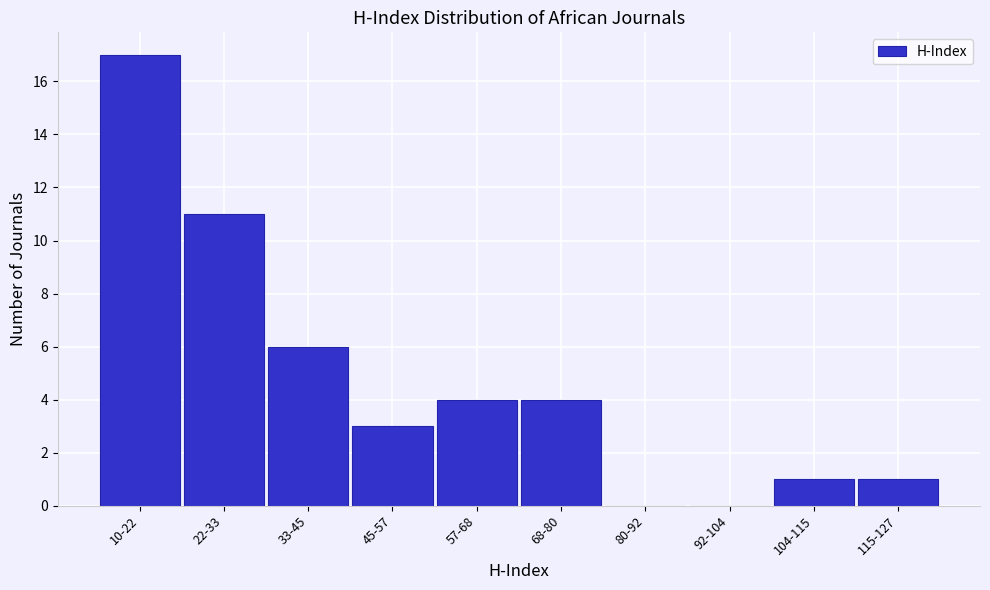

Reading right to left, what are all the values shown in this chart?

115-127=1	104-115=1	92-104=0	80-92=0	68-80=4	57-68=4	45-57=3	33-45=6	22-33=11	10-22=17